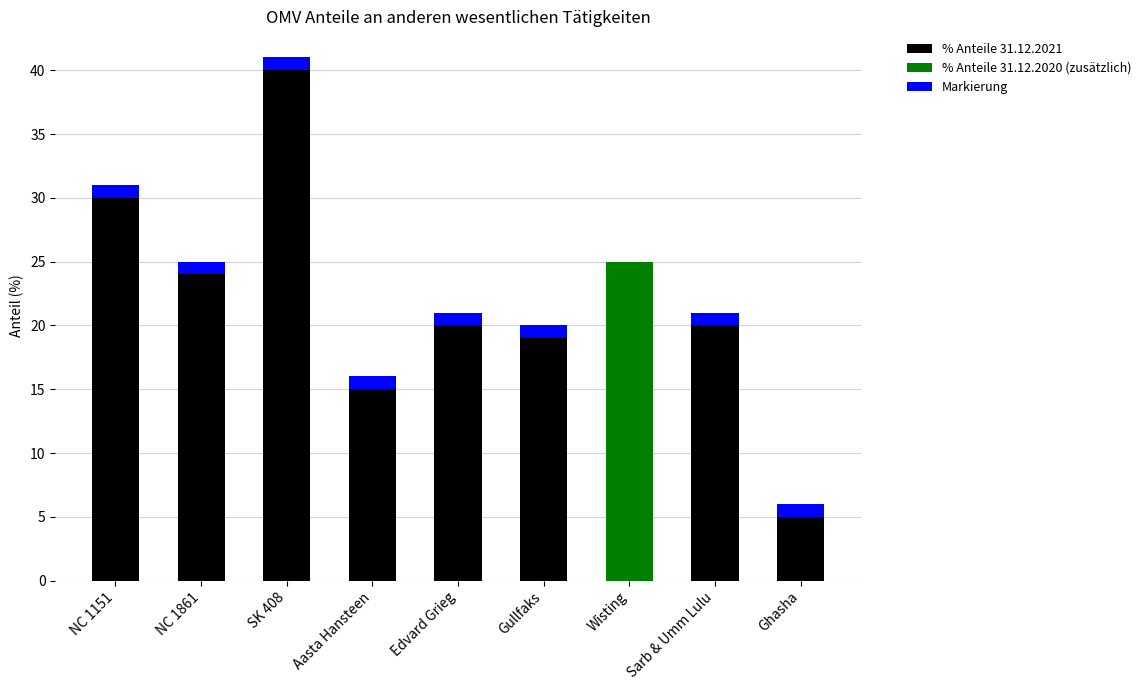

True or false: % Anteile 31.12.2021 has a value of 52 at NC 1151.

False